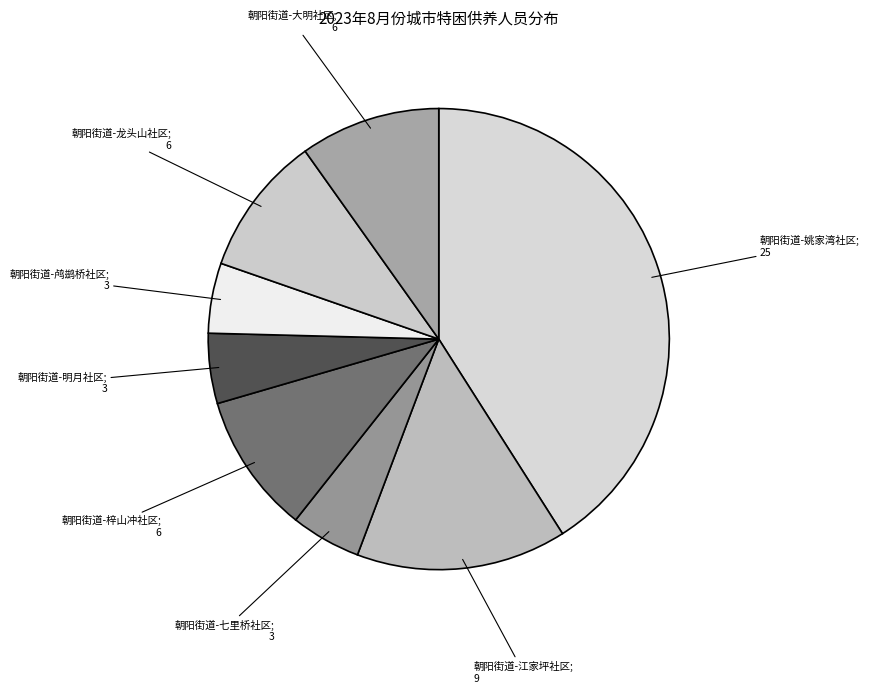

How many segments does this pie chart have?

8